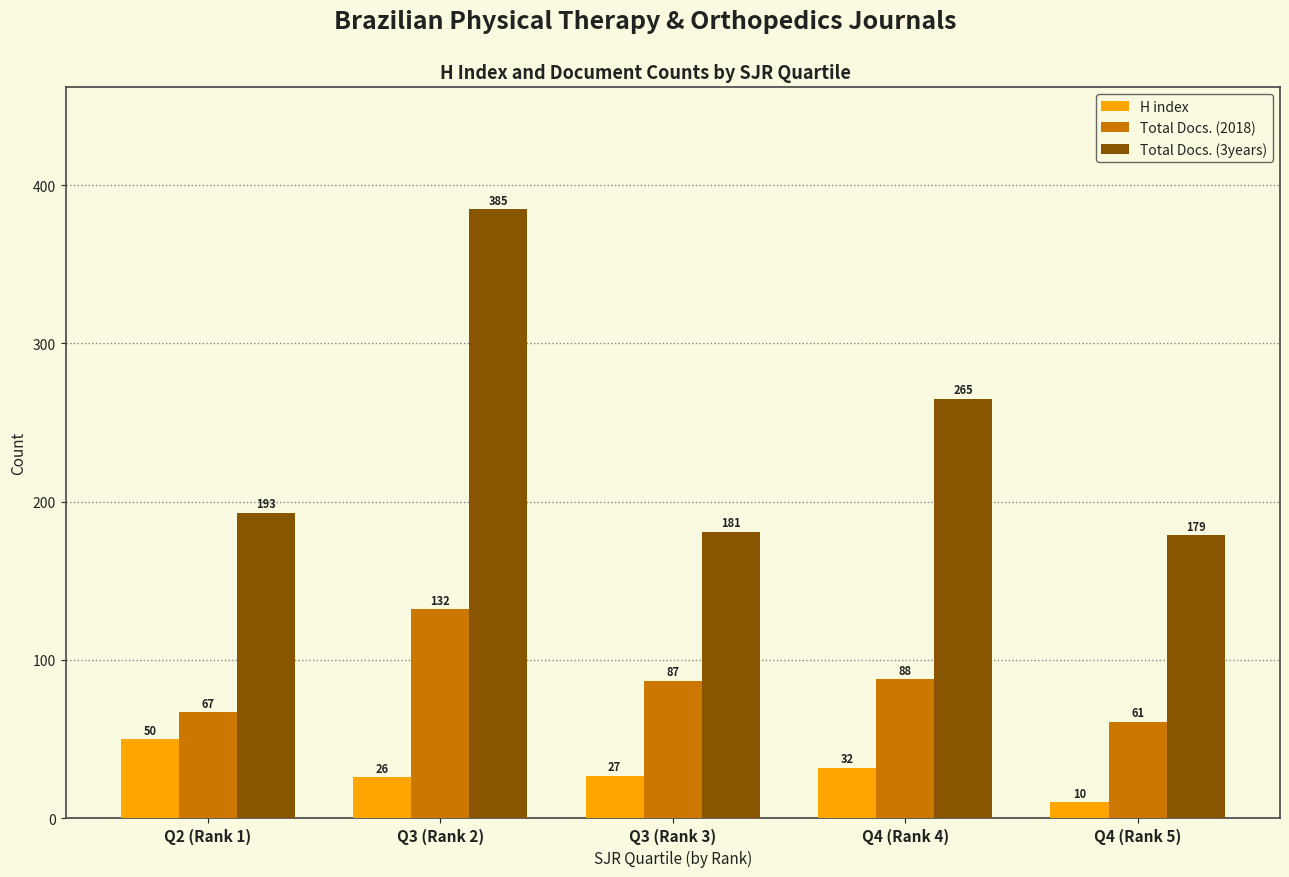

Which series has the largest range (max minus min)?

Total Docs. (3years)